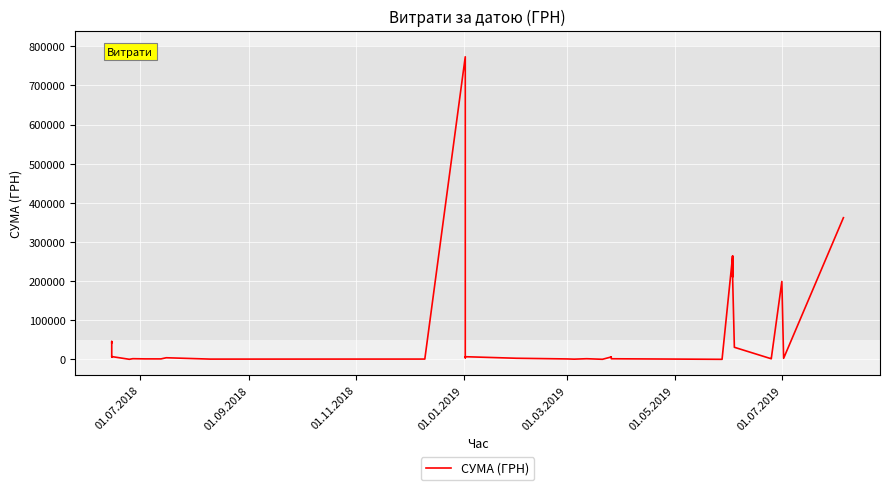

Count the number of categories in the chart.

40